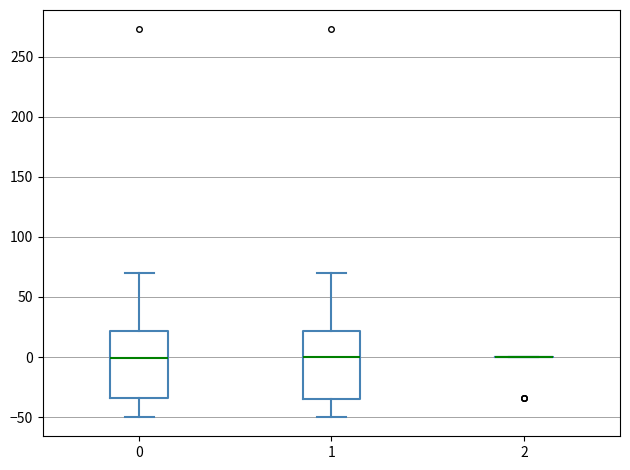

Reading left to right, transcribe this box plot: for each box, give where its median line is, the range the box spans, and where its two whiskers end, as read against the y-axis. The values are not printed on the chart, so give them approximately, as read against the axis.

0: median 0, box -35 to 20, whiskers -50 to 70
1: median 0, box -35 to 20, whiskers -50 to 70
2: box collapsed to a line at 0, whiskers 0 to 0